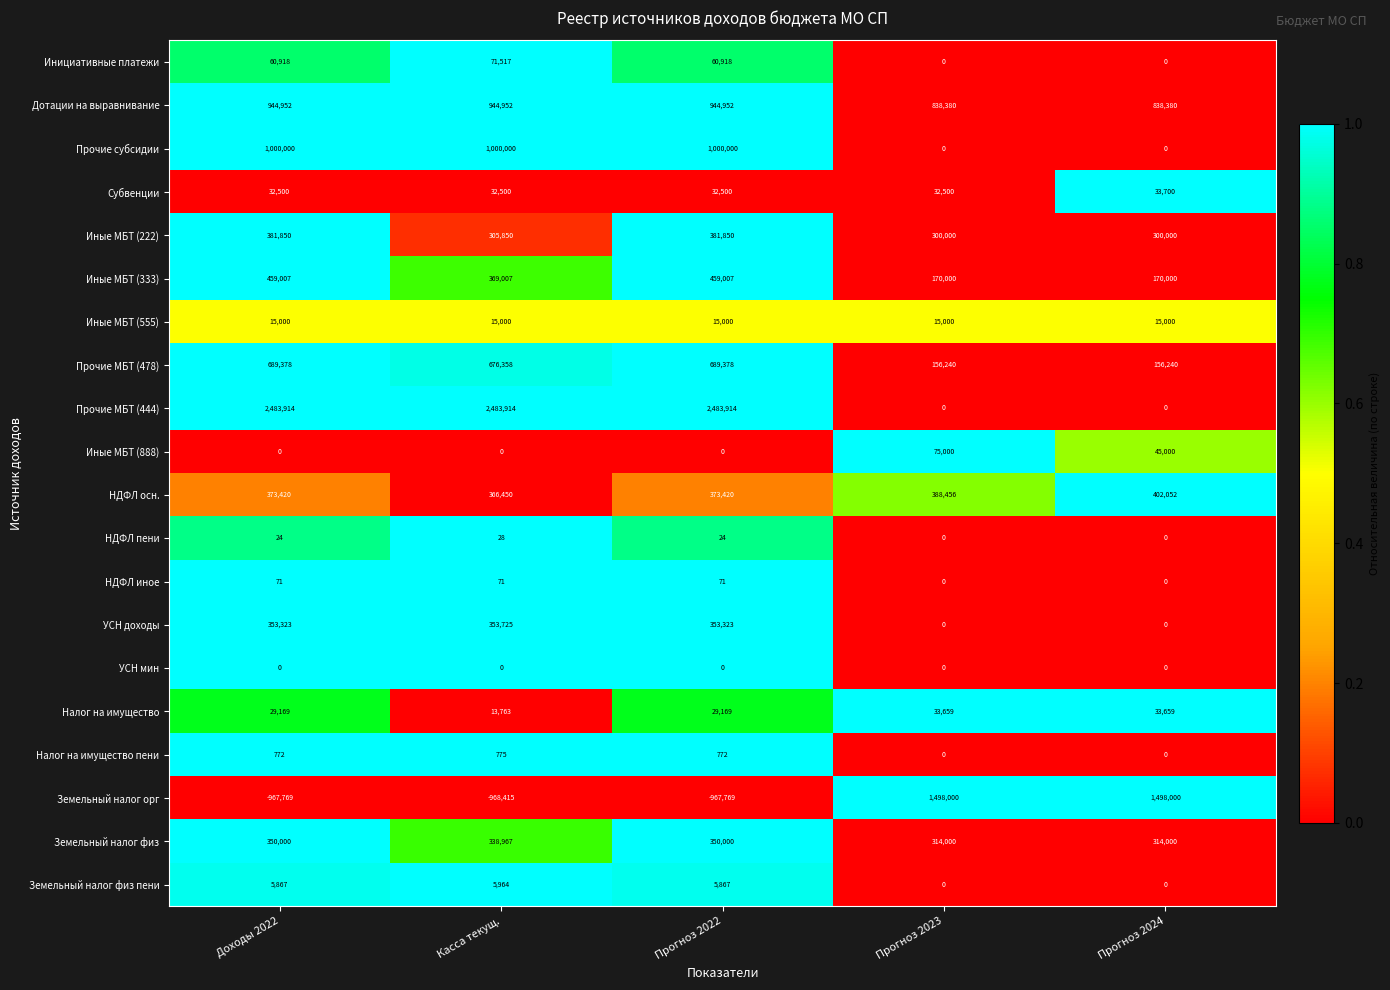

The Налог на имущество пени series shows -443 at Прогноз 2024. True or false?

False